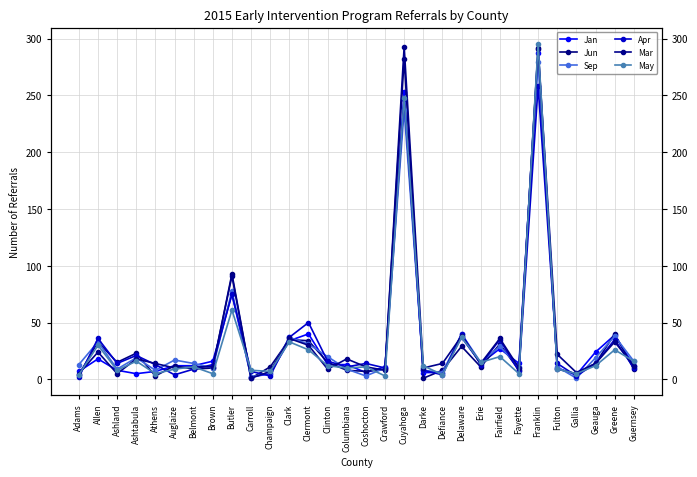

What position from the right is Fairfield?

8